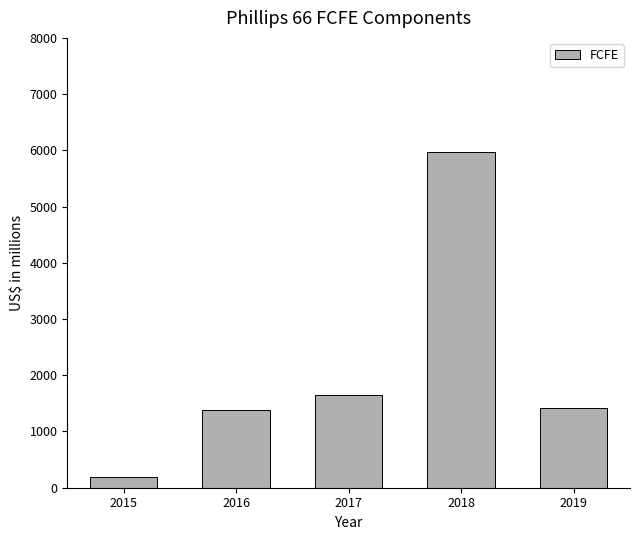

What is the sum of the values at 2016 and 2017?

3022